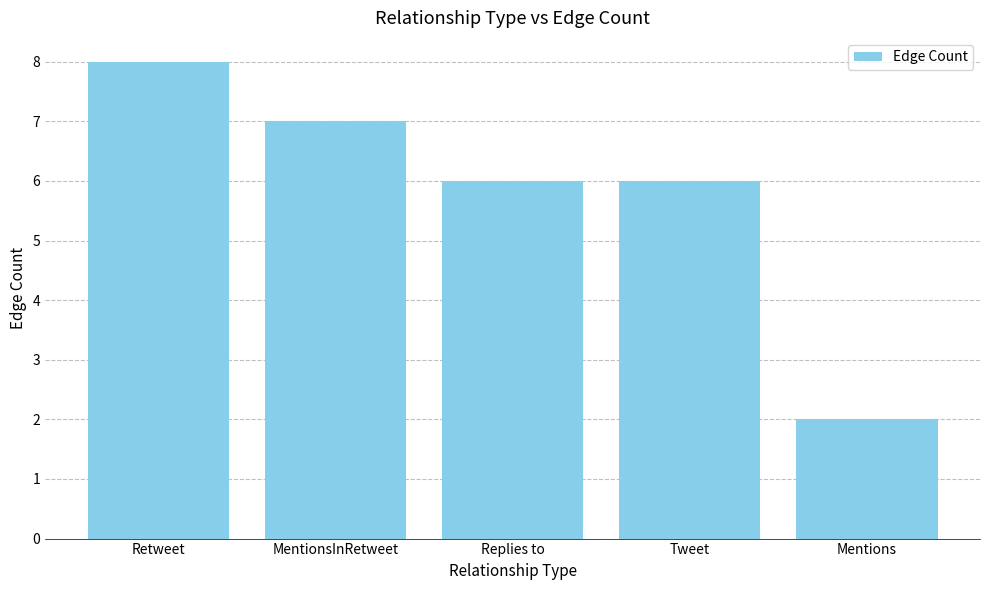

What is the ratio of the value at Mentions to the value at MentionsInRetweet?

0.3